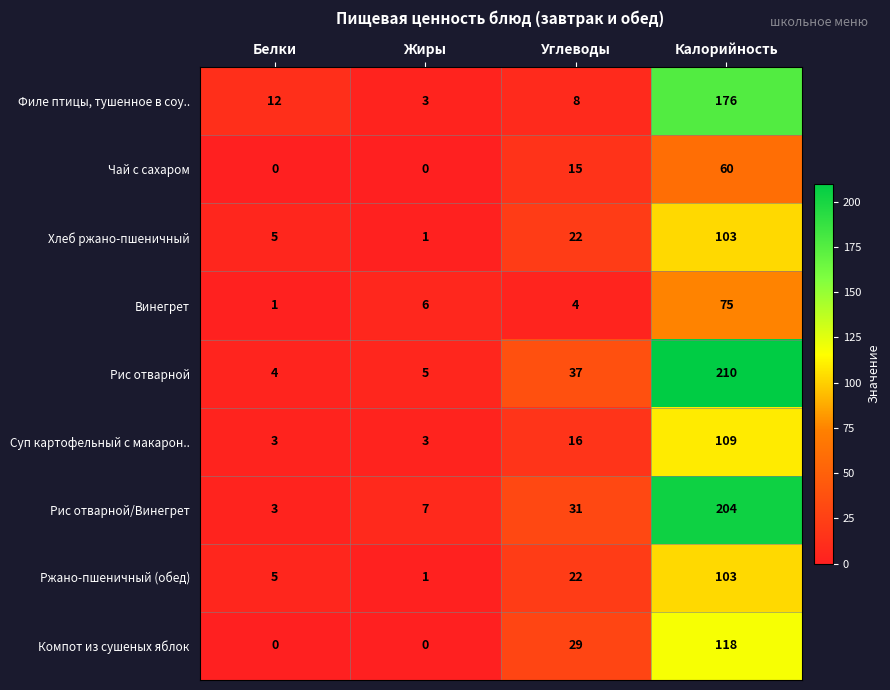

What is the minimum value for Суп картофельный с макарон..?

3